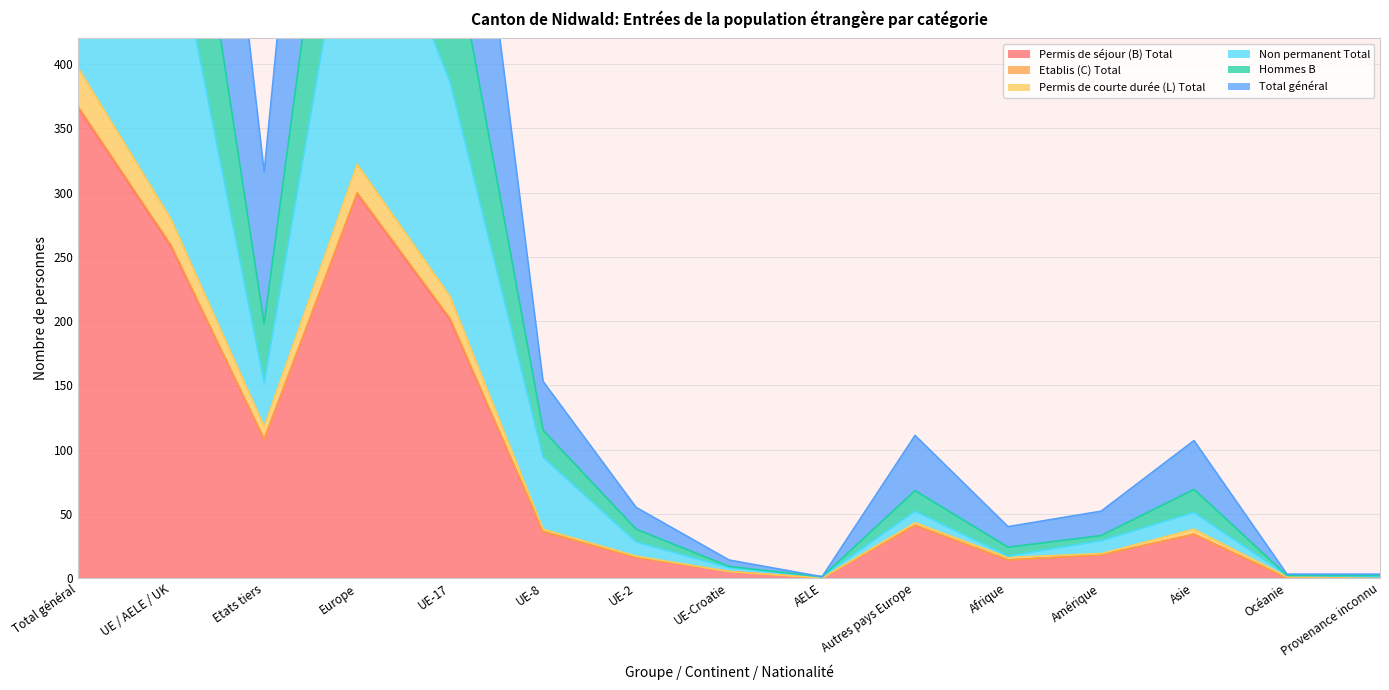

Which category has the lowest value in the Non permanent Total series?

AELE